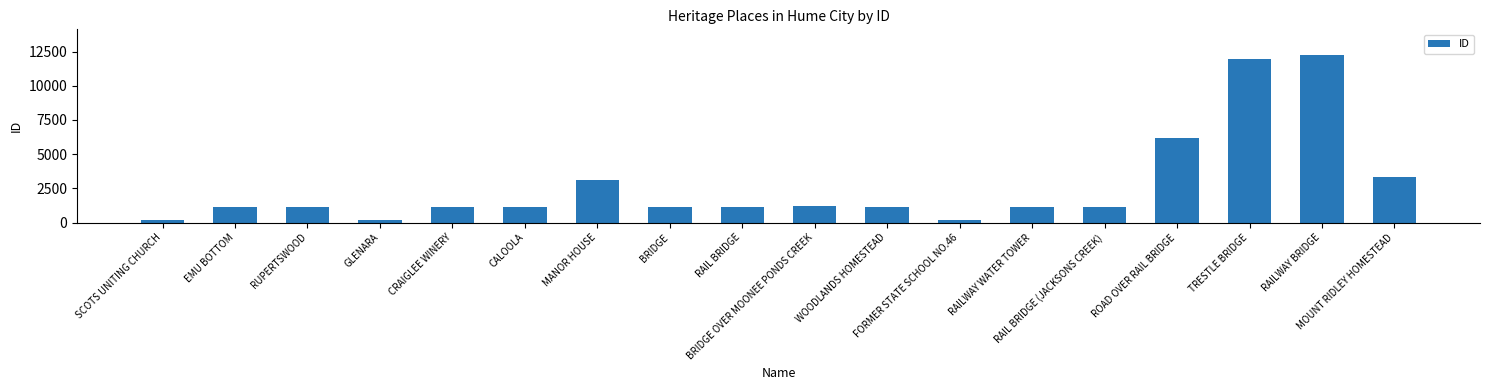

What is the value of the 11th bar from the left?

1172